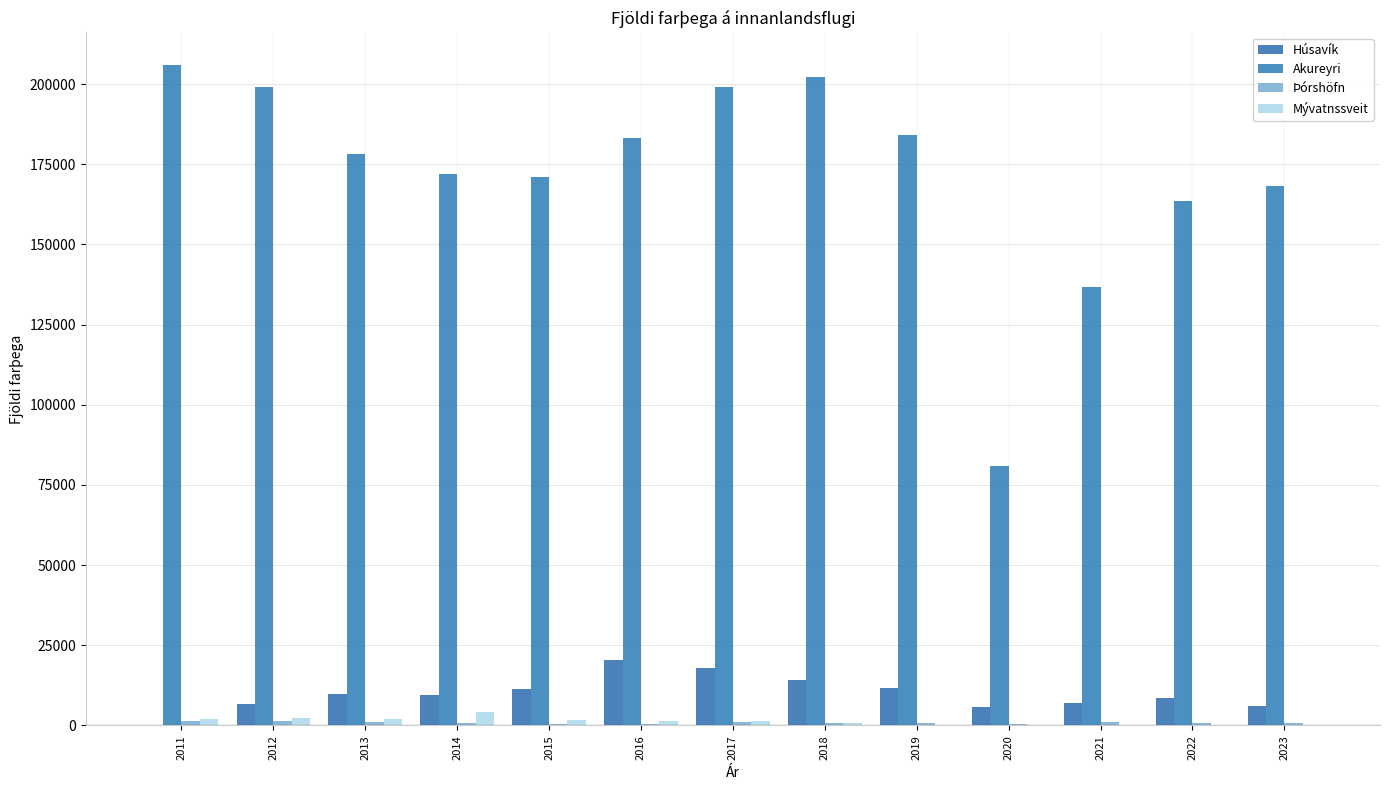

How many data points does each series have?

13